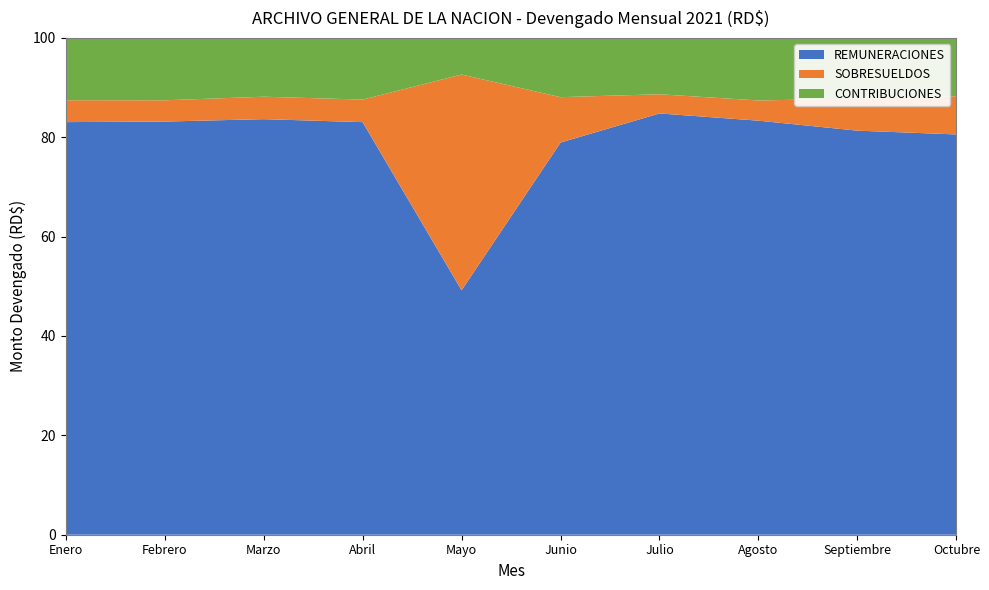

Reading left to right, transcribe all the data shown in this chart.

REMUNERACIONES: 8924437.0	9186770.3	9484516.7	8982011.8	9300047.4	9201502.0	10591088.6	9380362.0	9546771.6	9658538.1
SOBRESUELDOS: 472600.0	472600.0	512157.0	491078.0	8209275.0	1064354.0	482302.9	457600.0	759266.8	922376.8
CONTRIBUCIONES: 1348906.8	1387535.4	1342674.8	1343172.6	1394739.6	1390487.8	1417147.7	1417789.4	1432731.4	1407047.9